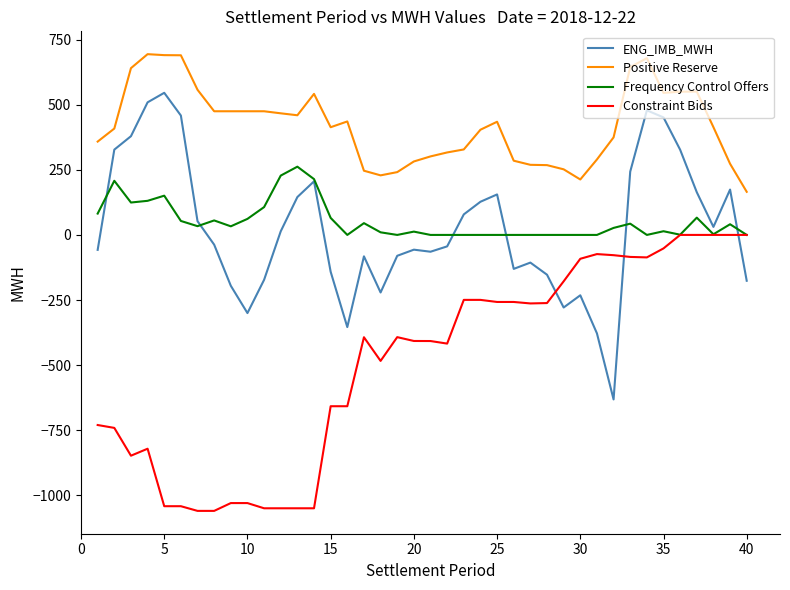

Which series has the largest total across all categories?

Positive Reserve